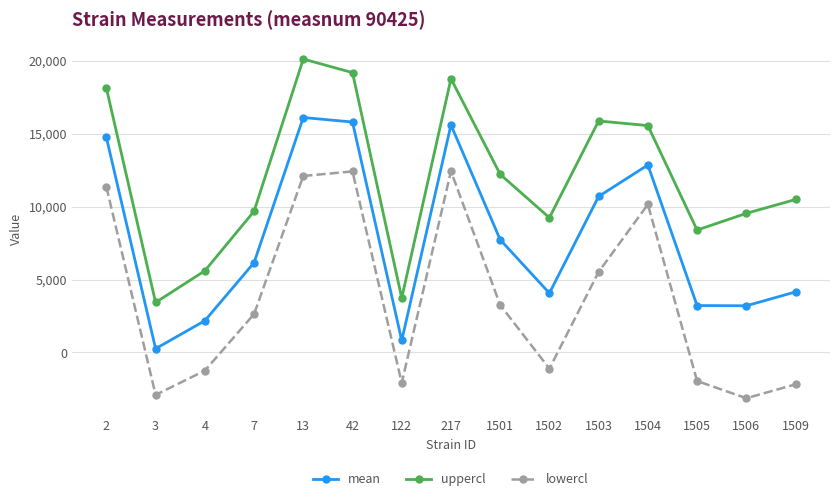

Which series has the largest total across all categories?

uppercl